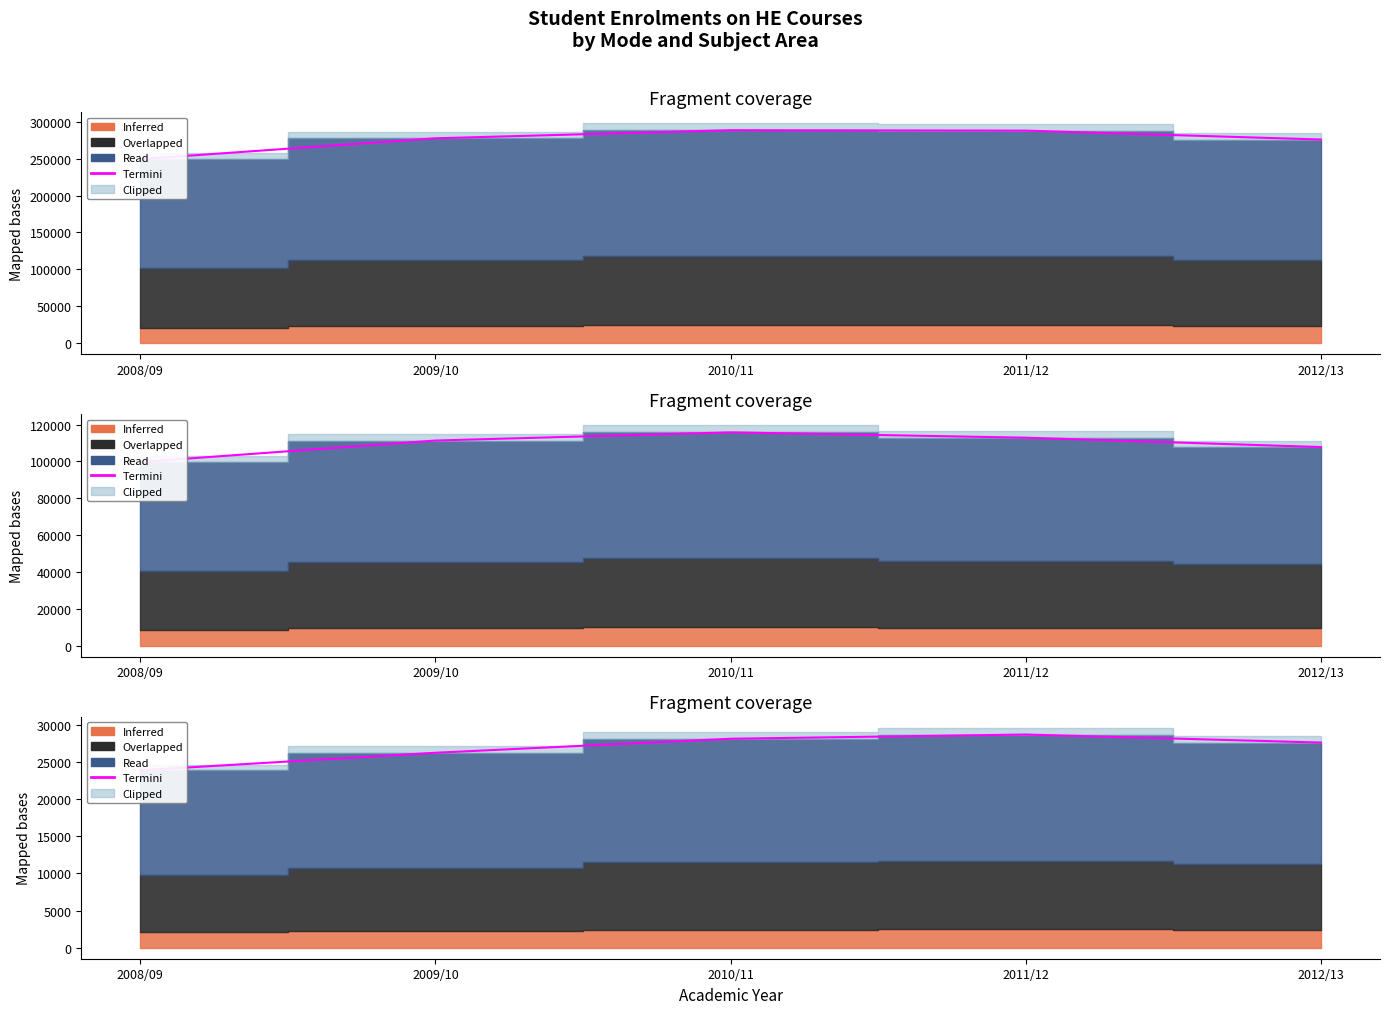

Reading left to right, what are all the values shown in this chart?

2008/09=23863.8	2009/10=26221.4	2010/11=28109.2	2011/12=28676.5	2012/13=27593.1